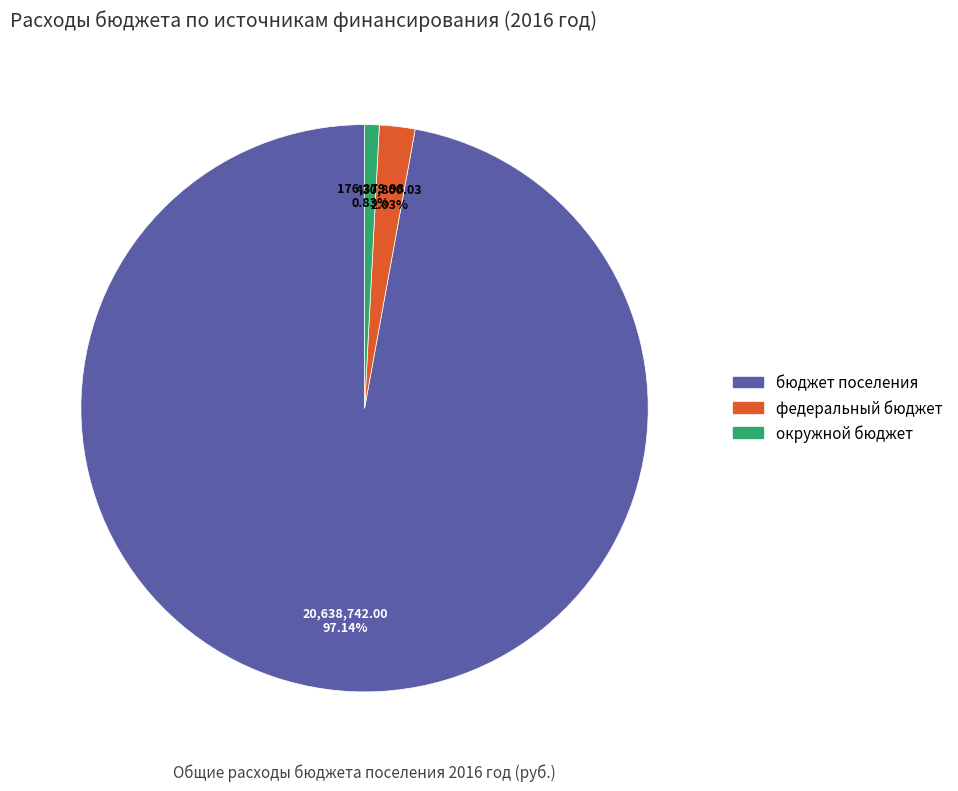

Which has a higher value, окружной бюджет or федеральный бюджет?

федеральный бюджет